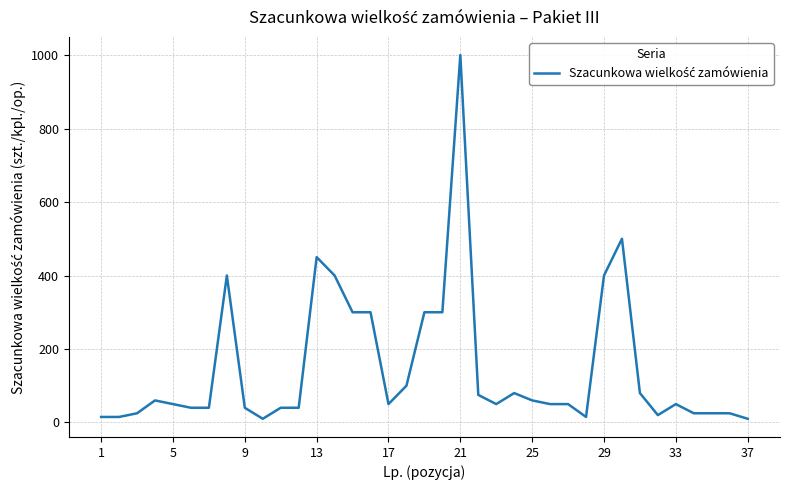

Reading left to right, list all the values displayed in this chart.

15	15	25	60	50	40	40	400	40	10	40	40	450	400	300	300	50	100	300	300	1000	75	50	80	60	50	50	15	400	500	80	20	50	25	25	25	10